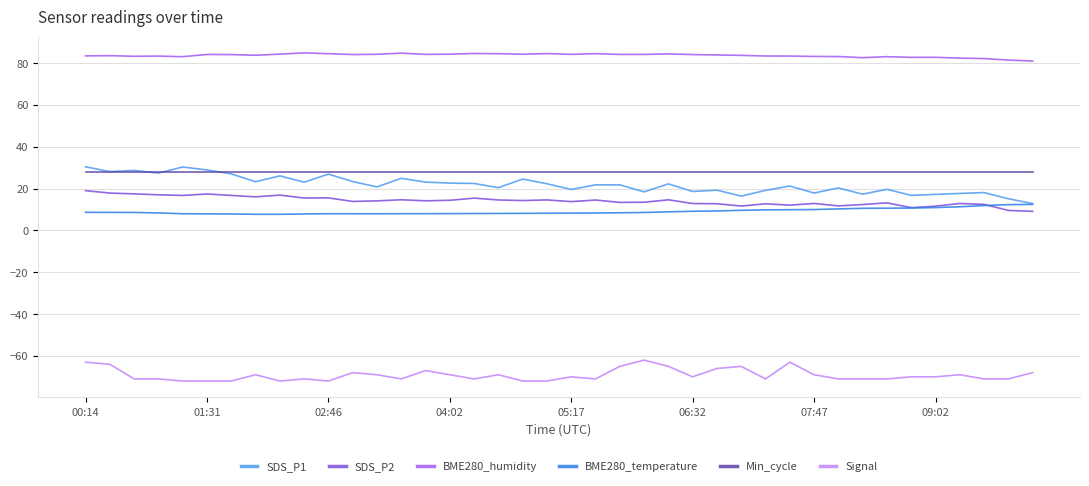

In SDS_P1, how many points are lower than both neighbors (excluding endpoints)?

13